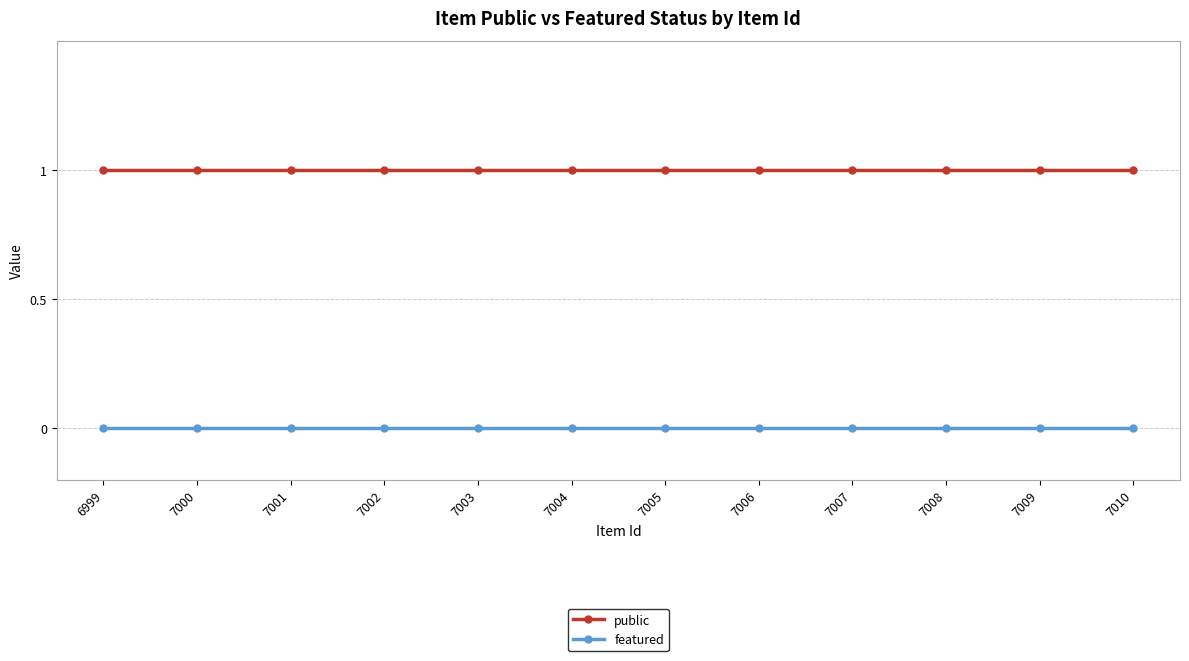

At 6999, list the series in order from smallest to largest.

featured, public